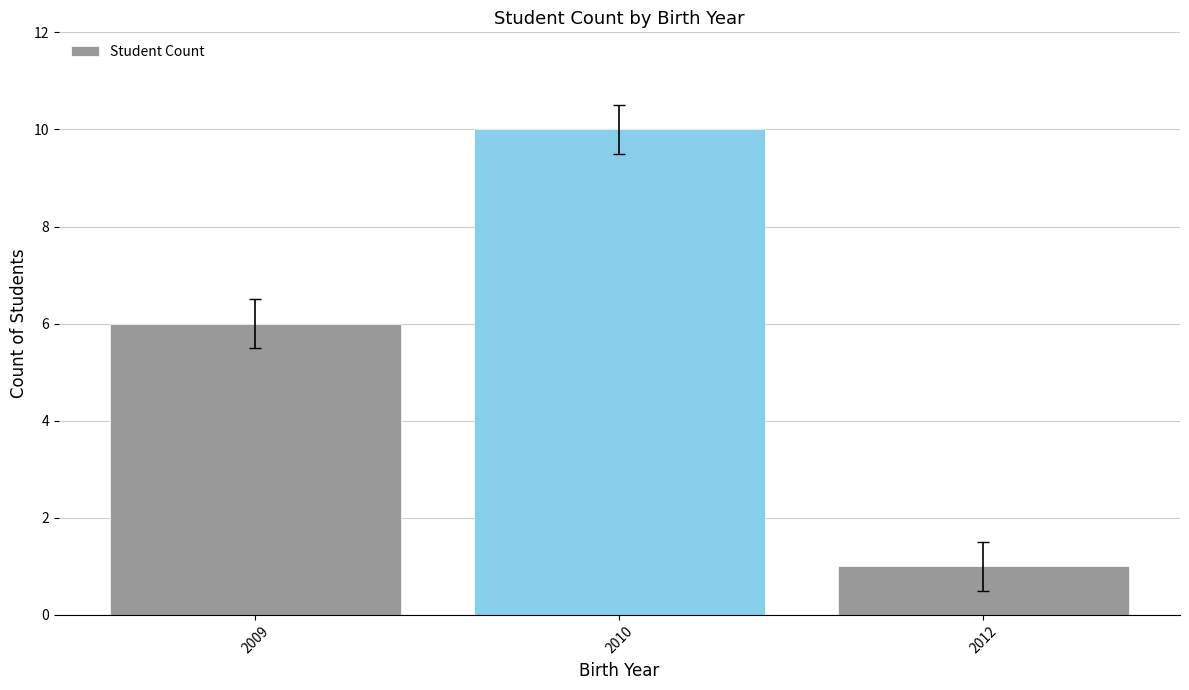

Reading left to right, transcribe all the data shown in this chart.

6	10	1